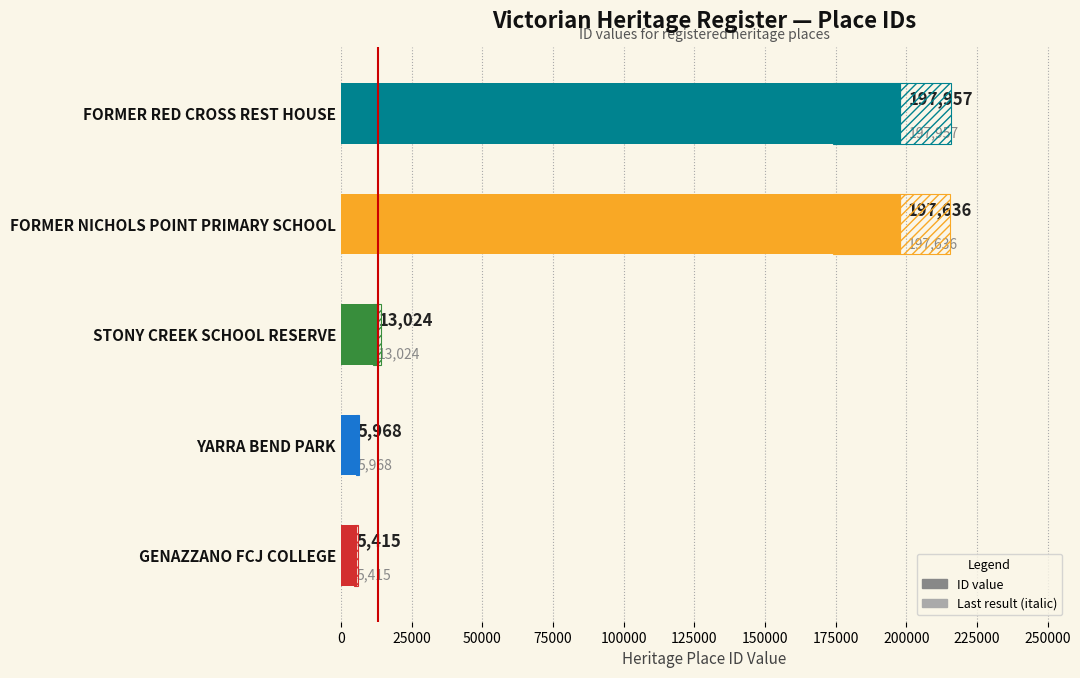

Count the number of data series in this chart.

1